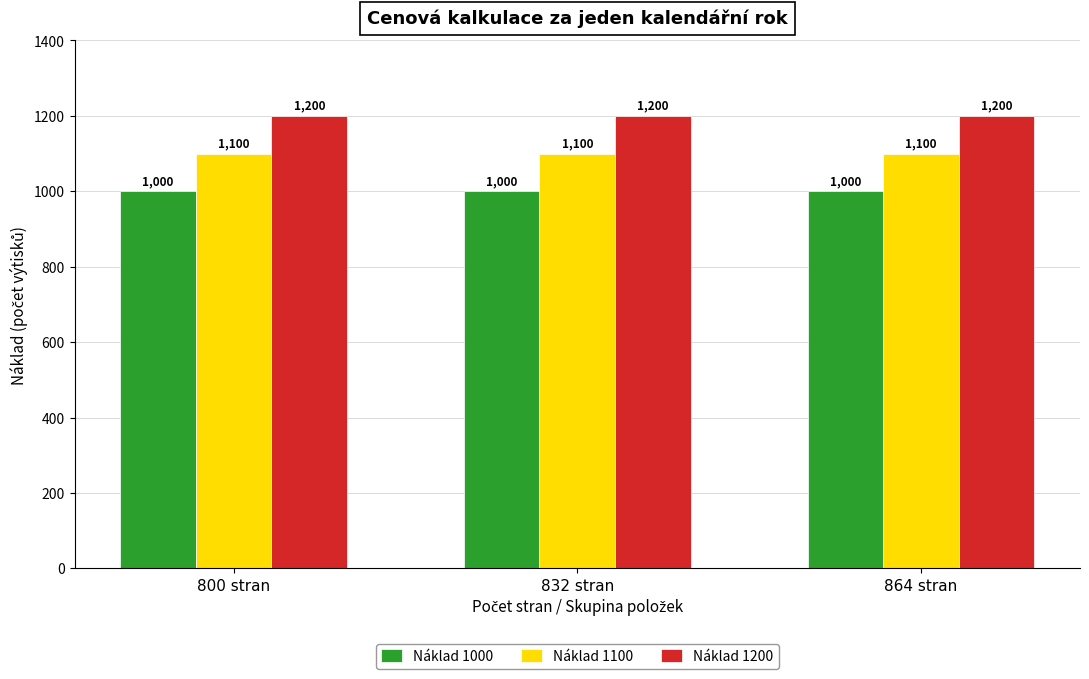

Rank the series by their maximum value, from highest to lowest.

Náklad 1200, Náklad 1100, Náklad 1000